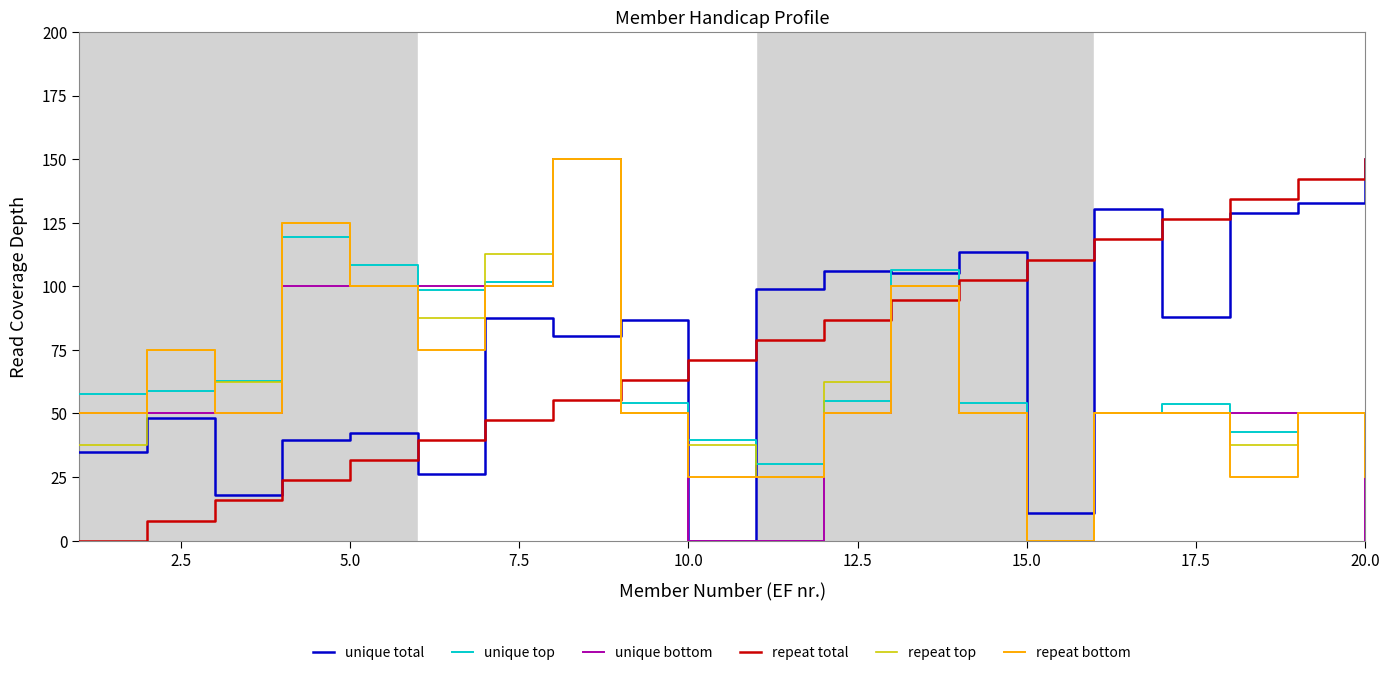

True or false: unique total and repeat bottom intersect in this chart.

True